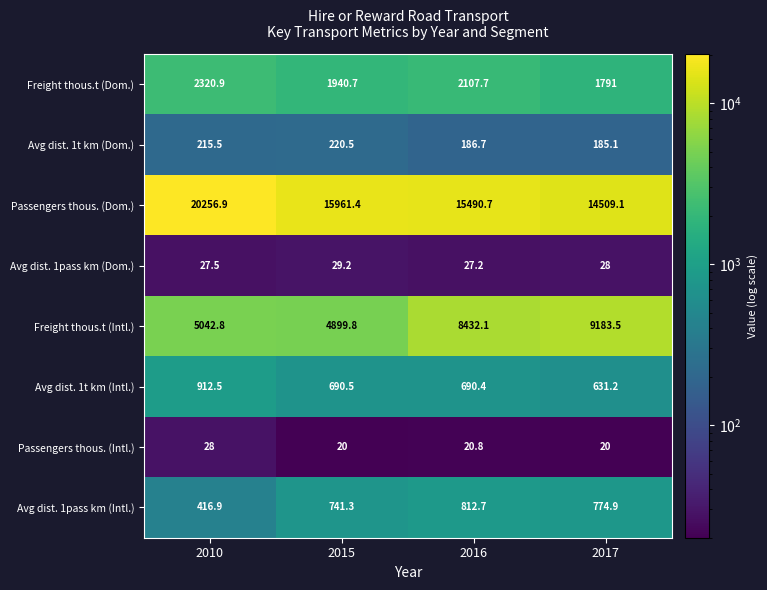

What is the total value across all series at 2017?

27122.8